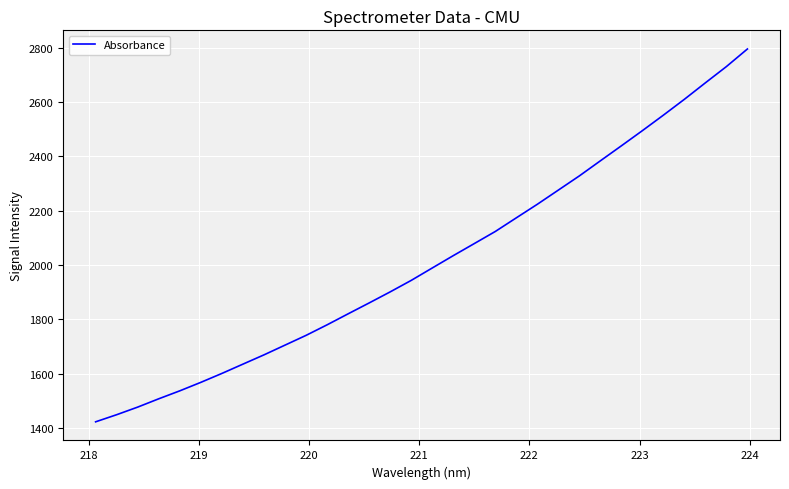

What is the difference between the maximum and minimum values?

1372.4